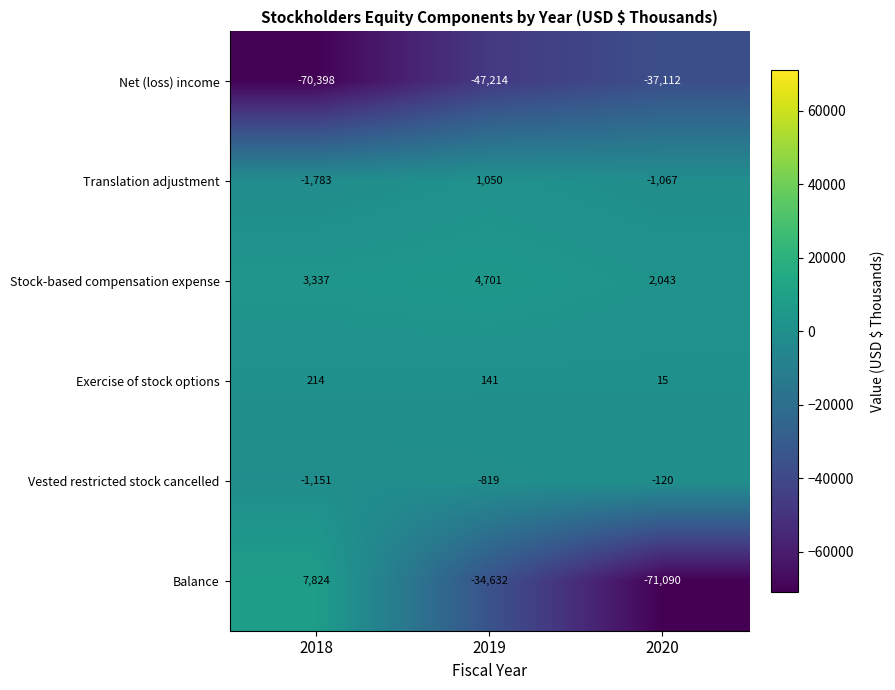

Which series has the largest total across all categories?

Stock-based compensation expense